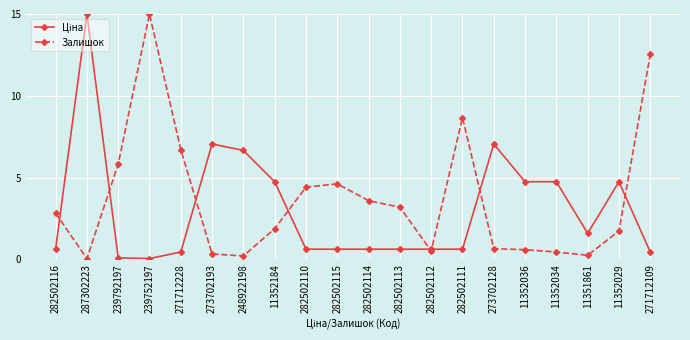

How many data points does each series have?

20